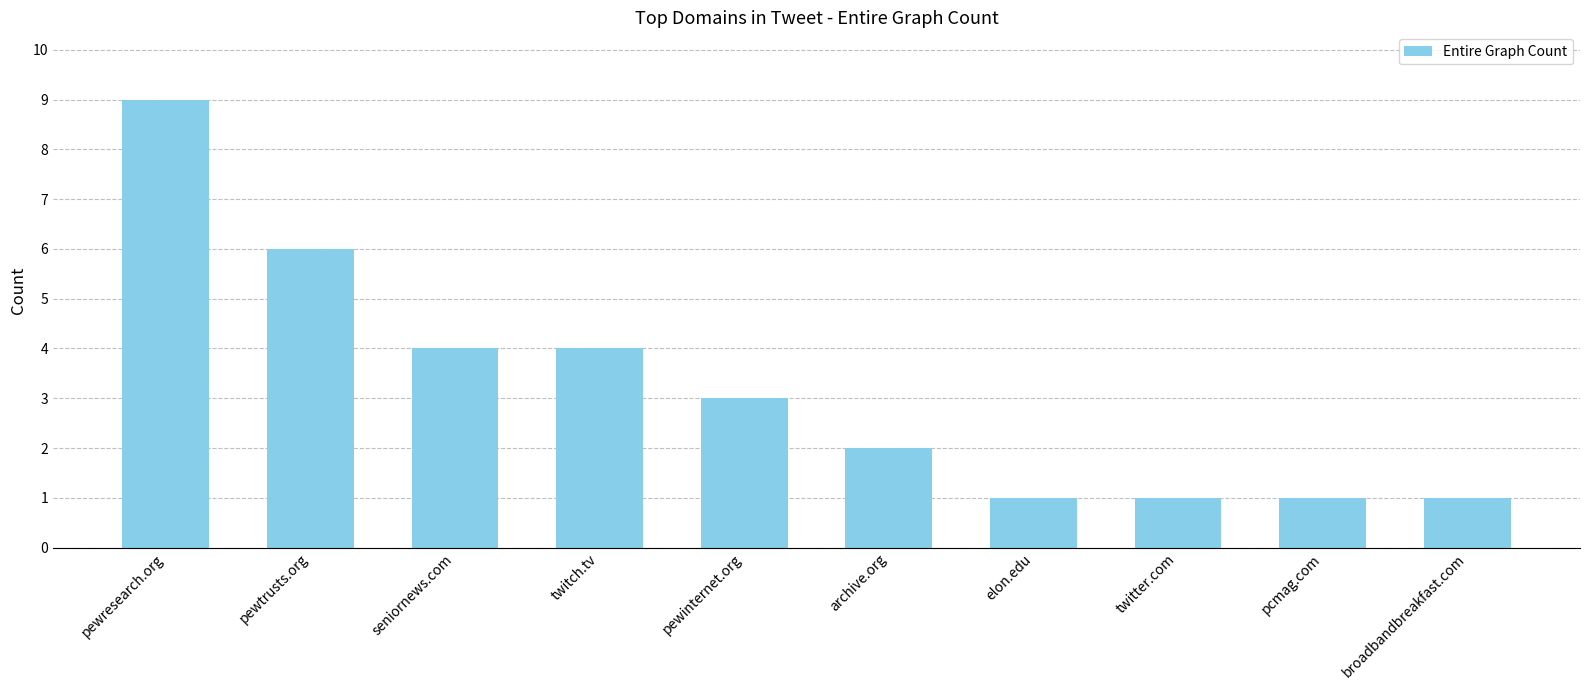

What is the label of the 5th bar from the left?

pewinternet.org